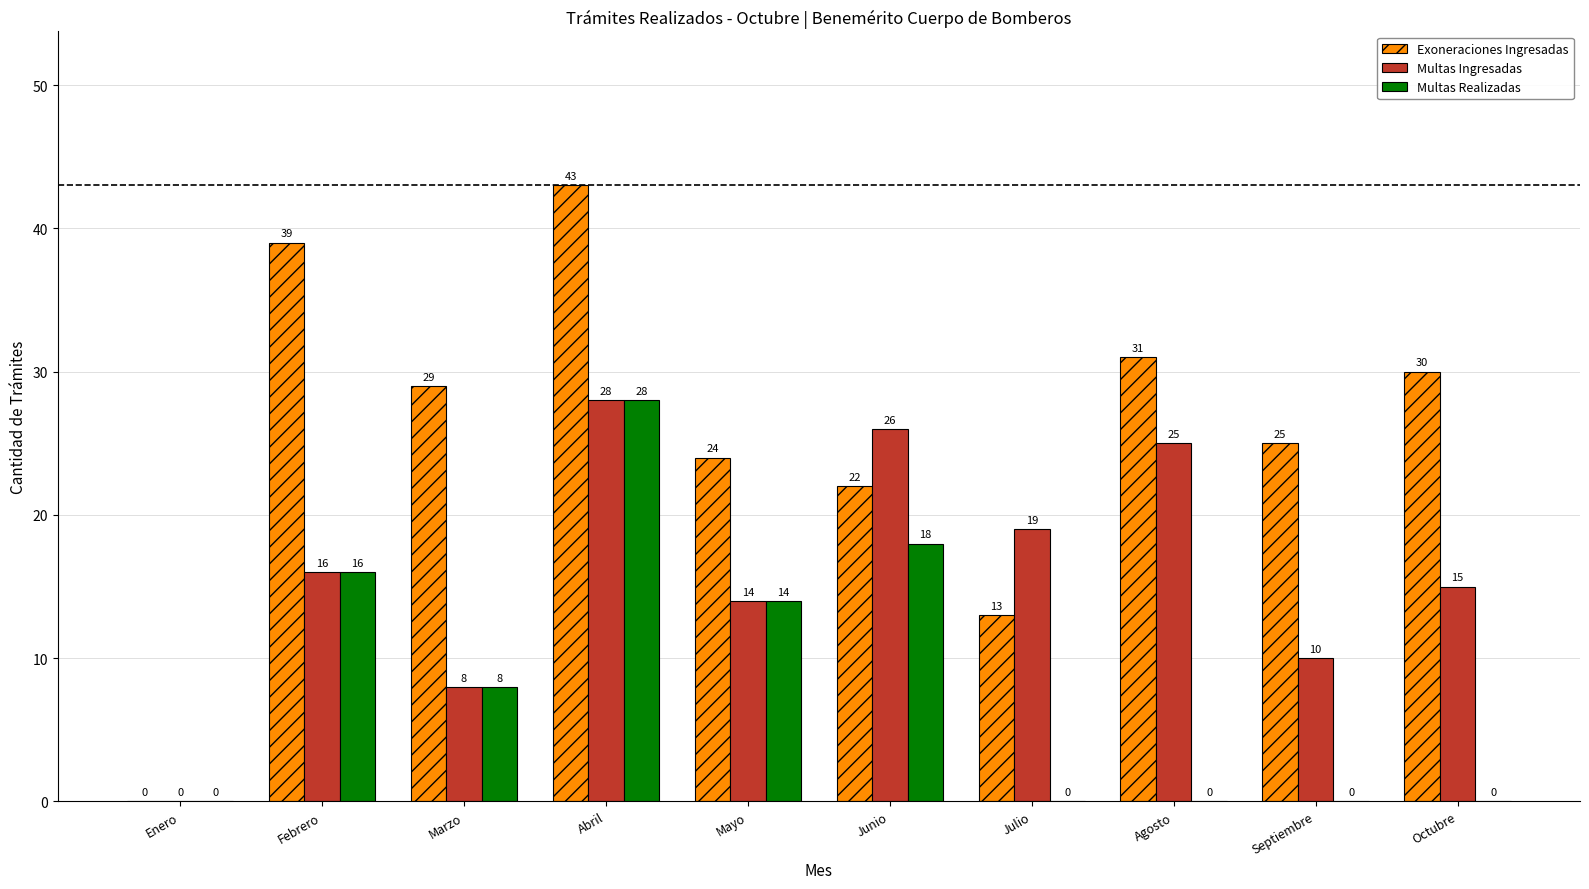

Reading right to left, list all the values displayed in this chart.

Exoneraciones Ingresadas: 30	25	31	13	22	24	43	29	39	0
Multas Ingresadas: 15	10	25	19	26	14	28	8	16	0
Multas Realizadas: 0	0	0	0	18	14	28	8	16	0